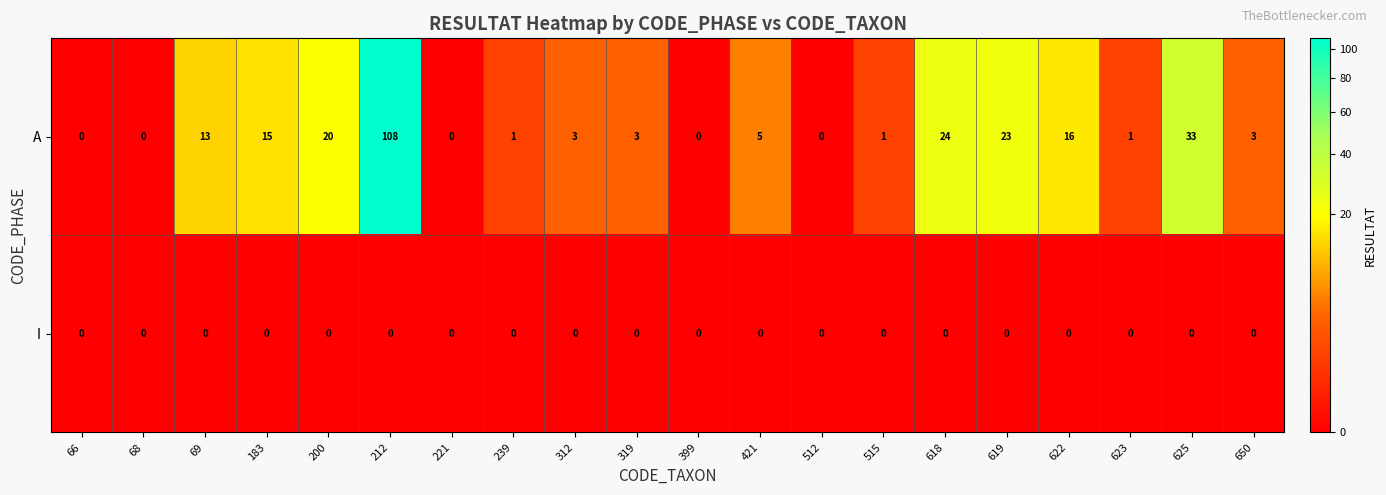

True or false: A has a value of 12 at 619.

False